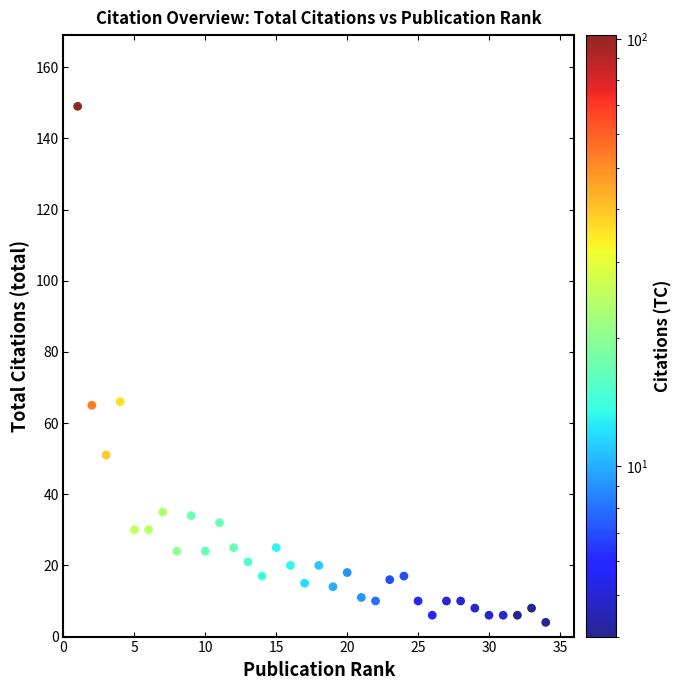

What is the range of X values (max minus min)?

33